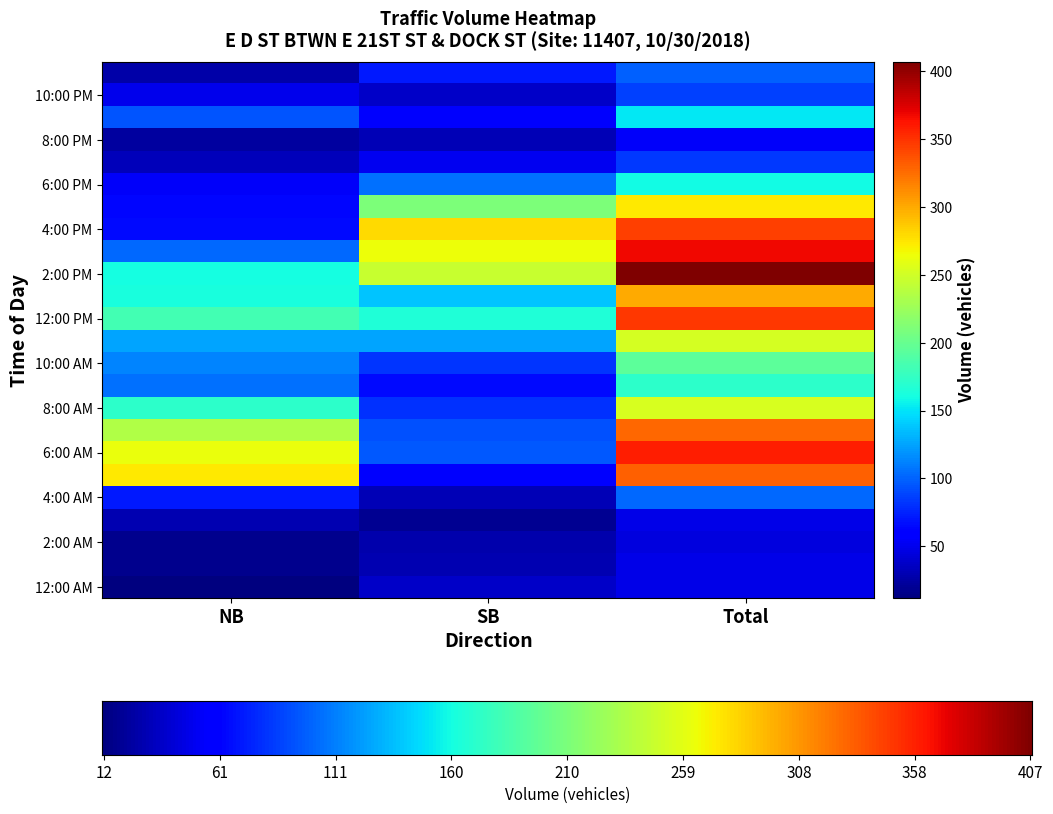

Which label corresponds to the largest value in the chart?

Total